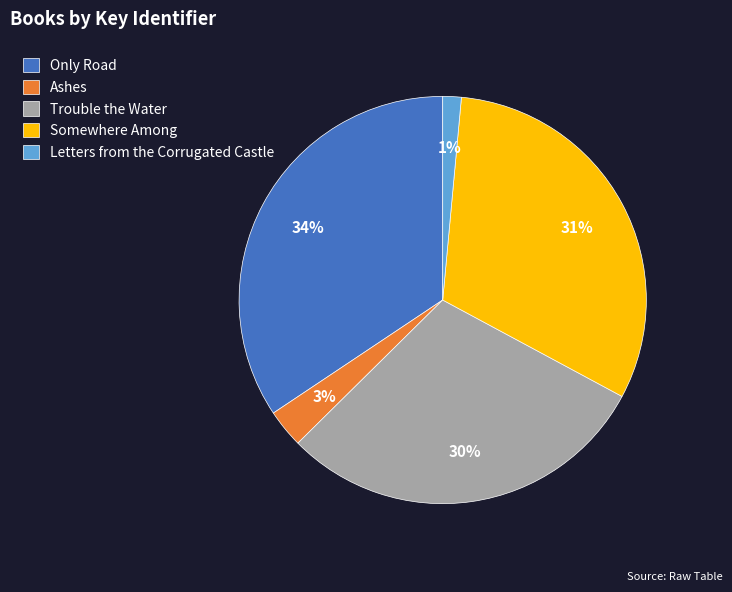

Rank the categories by value from highest to lowest.

Only Road, Somewhere Among, Trouble the Water, Ashes, Letters from the Corrugated Castle